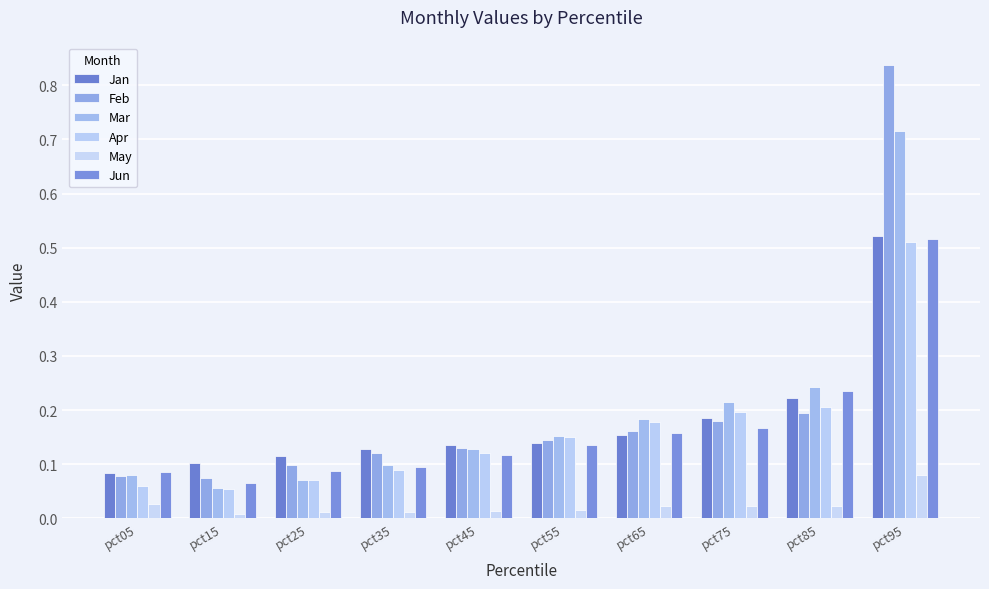

List the series in order of their peak value, lowest first.

May, Apr, Jun, Jan, Mar, Feb